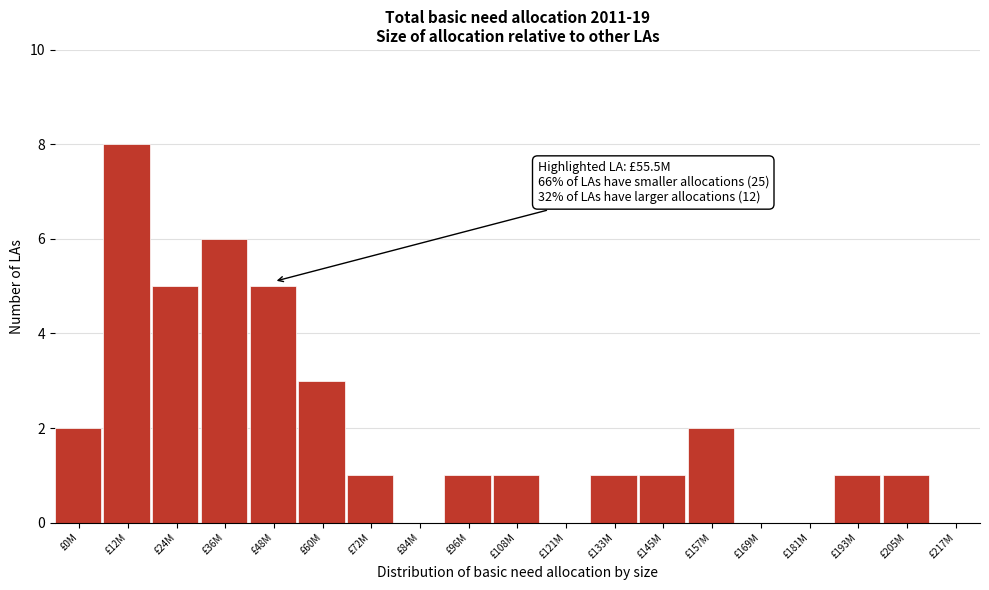

Reading left to right, transcribe all the data shown in this chart.

£0M=2	£12M=8	£24M=5	£36M=6	£48M=5	£60M=3	£72M=1	£84M=0	£96M=1	£108M=1	£121M=0	£133M=1	£145M=1	£157M=2	£169M=0	£181M=0	£193M=1	£205M=1	£217M=0